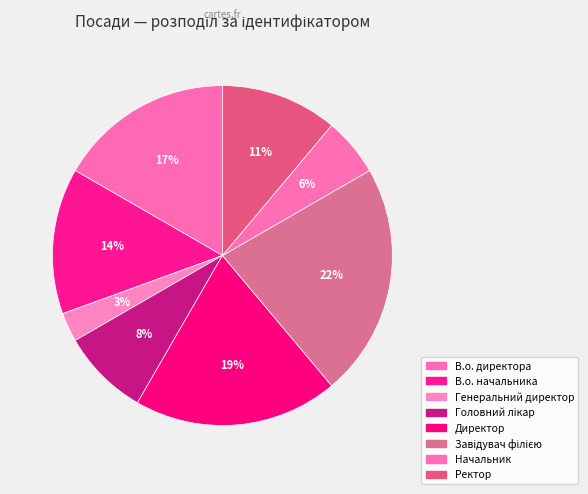

What percentage is the Директор slice, to the nearest percent?

19%